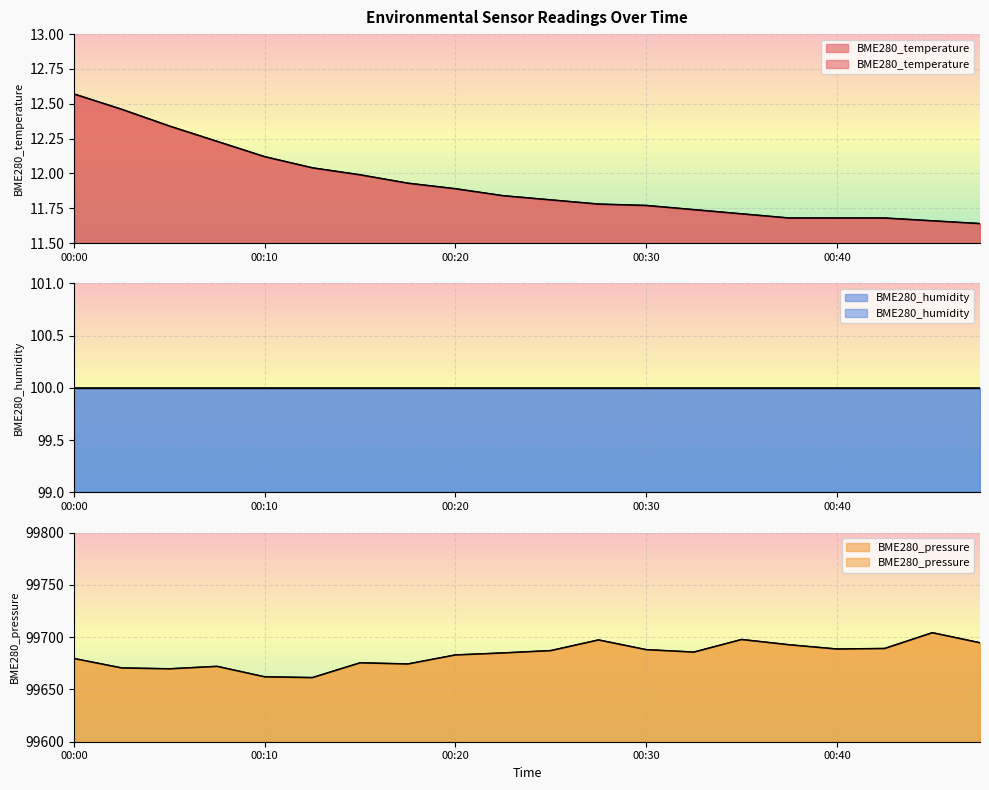

True or false: BME280_pressure has a value of 20670.2 at 00:45.

False